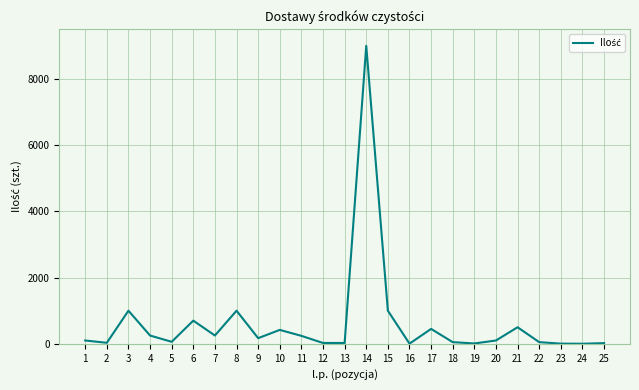

What is the change in value from 4 to 14?

+8750